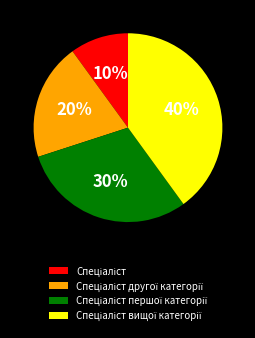

To the nearest percent, what is the difference between the largest and smallest slice percentages?

30%